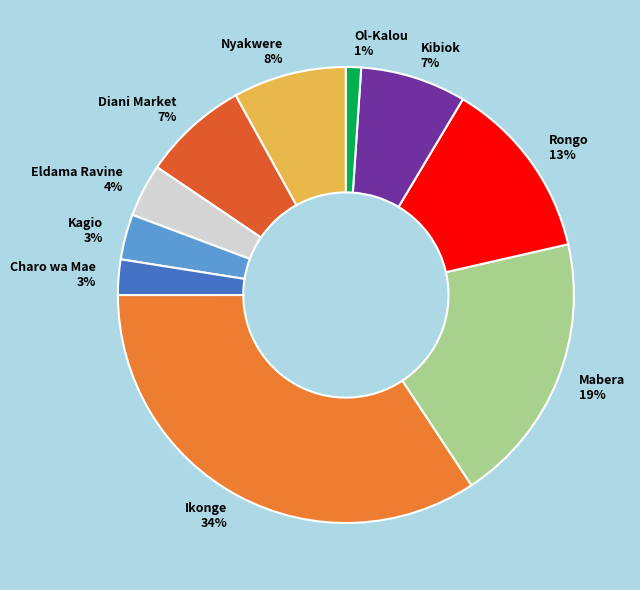

To the nearest percent, what is the average slice percentage?

10%